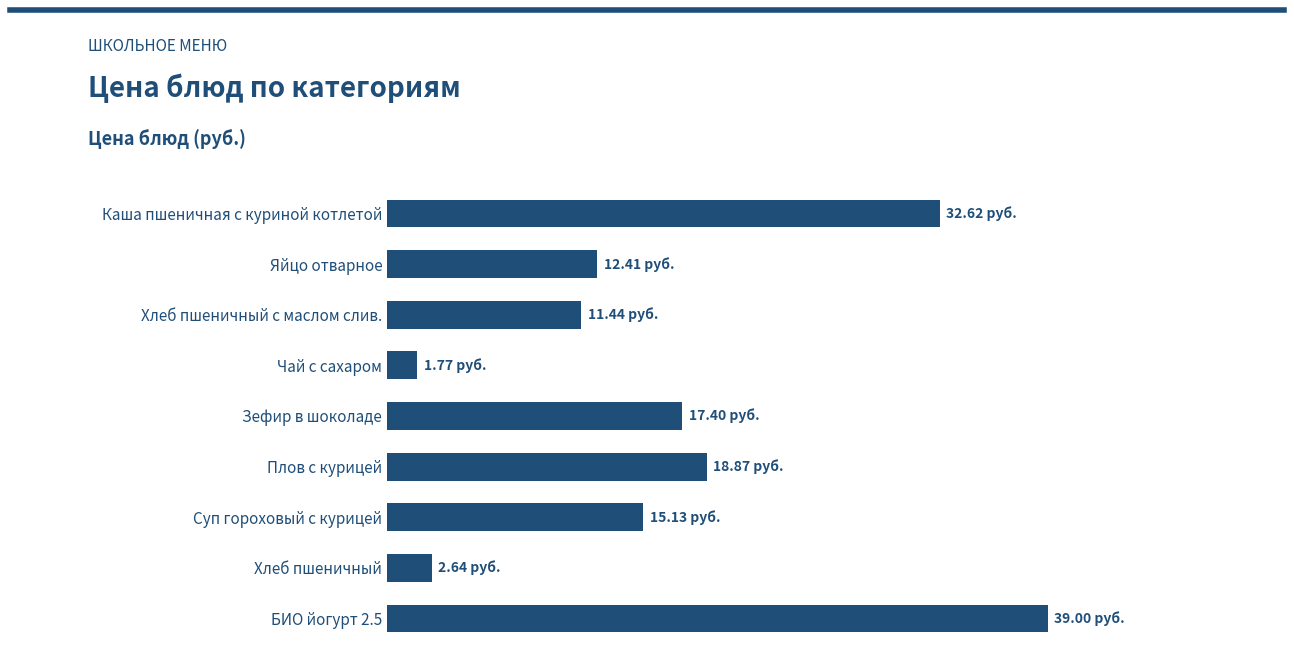

Where is the data nearest to the value 20?

Плов с курицей